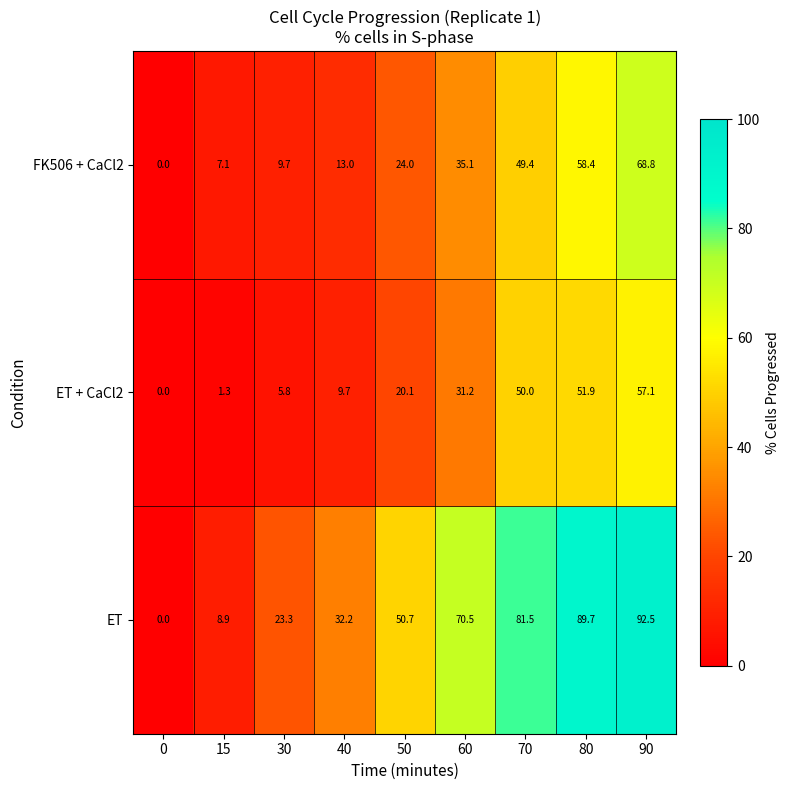

How many data points in ET + CaCl2 are less than 20?

4